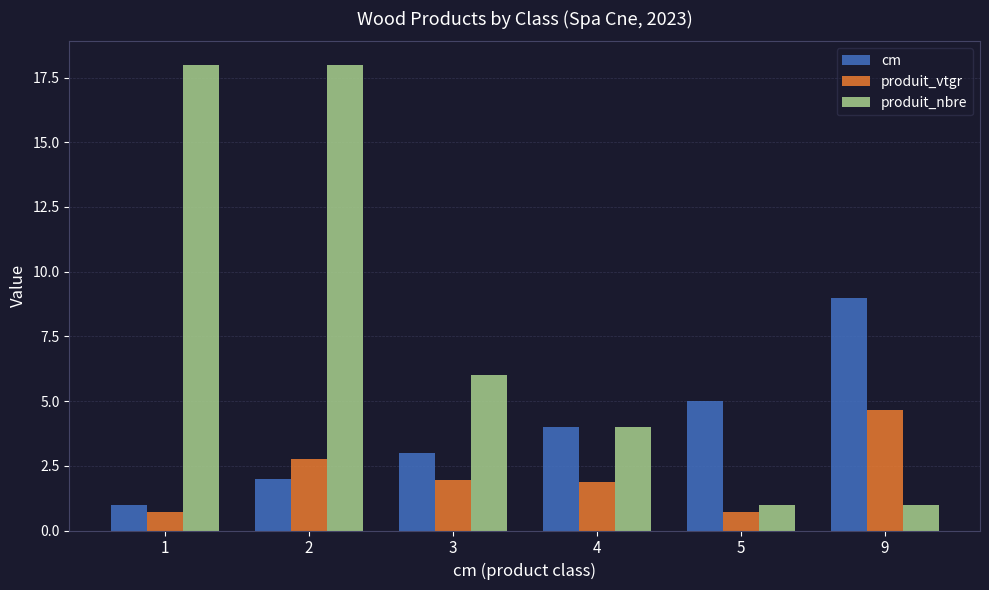

The produit_vtgr series shows 2.8 at 2. True or false?

True